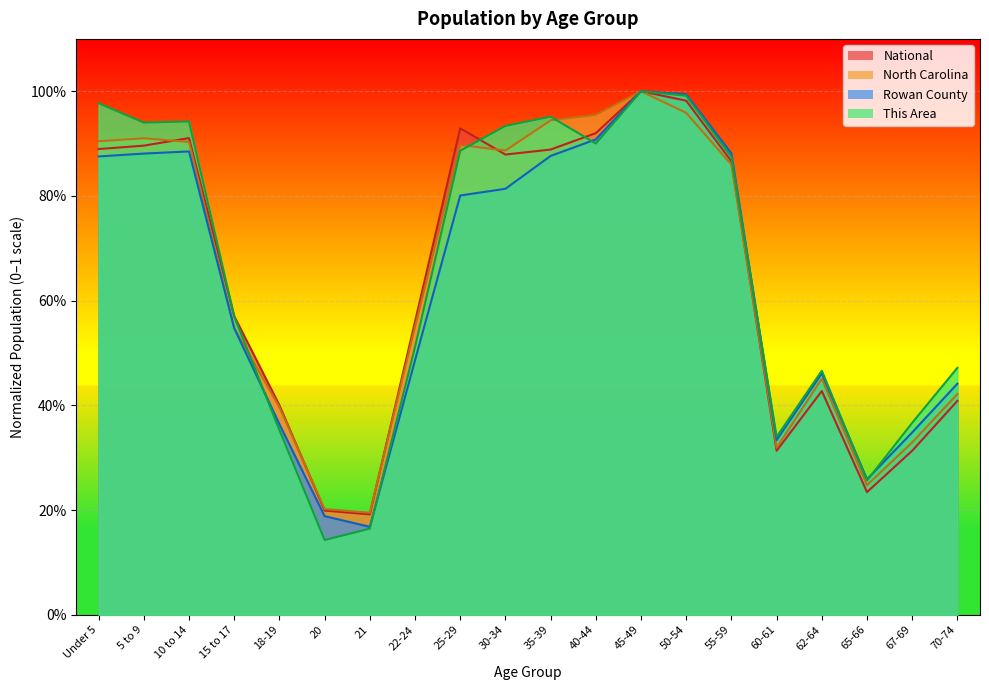

Rank the series at 35-39 from highest to lowest value.

This Area, North Carolina, National, Rowan County